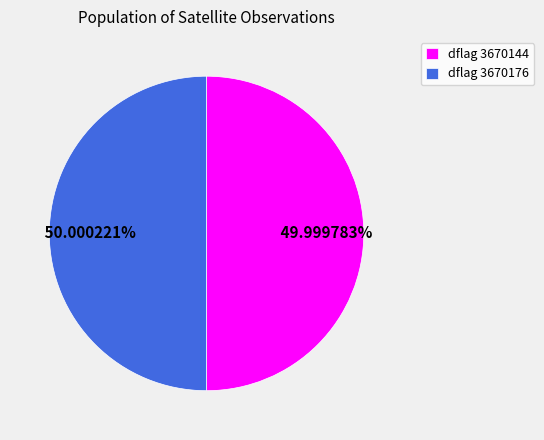

What is the ratio of the value at dflag 3670144 to the value at dflag 3670176?

1.0